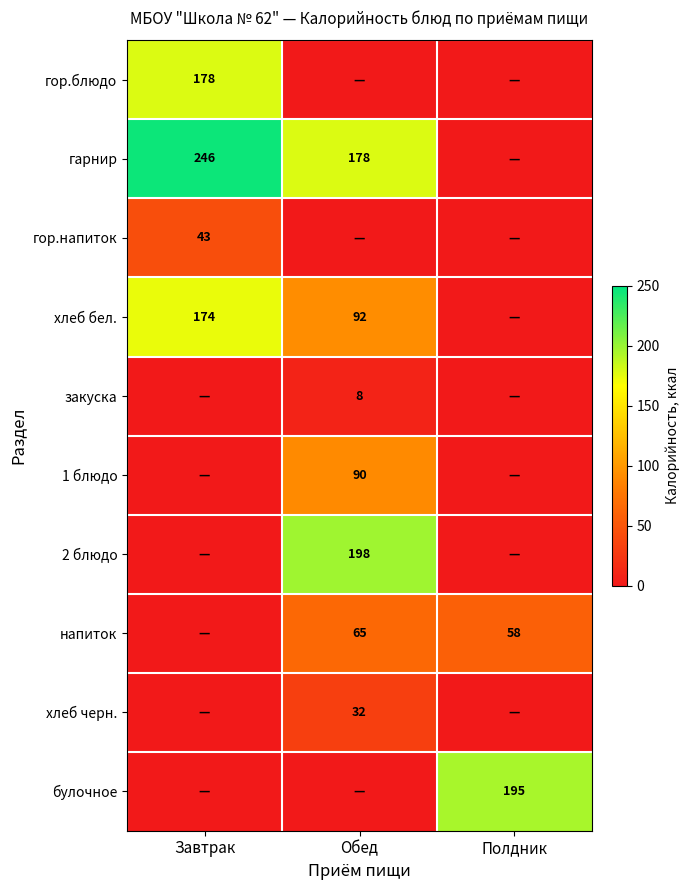

The гарнир series shows 178 at Обед. True or false?

True